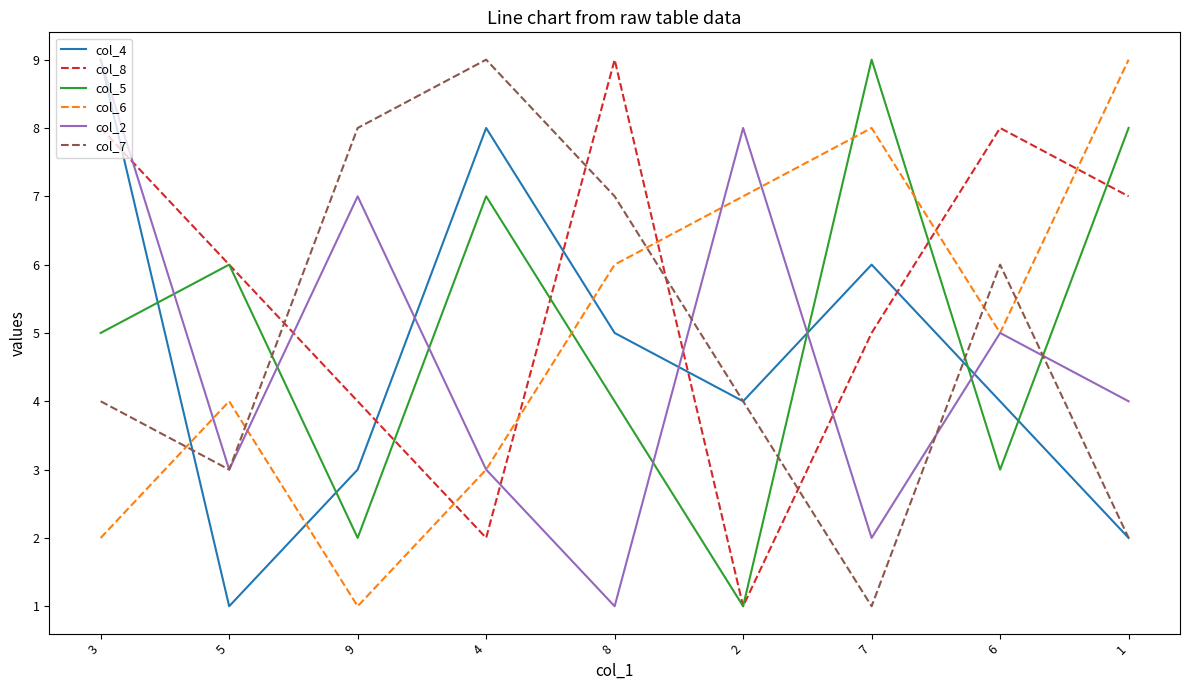

In col_2, how many points are higher than both neighbors (excluding endpoints)?

3